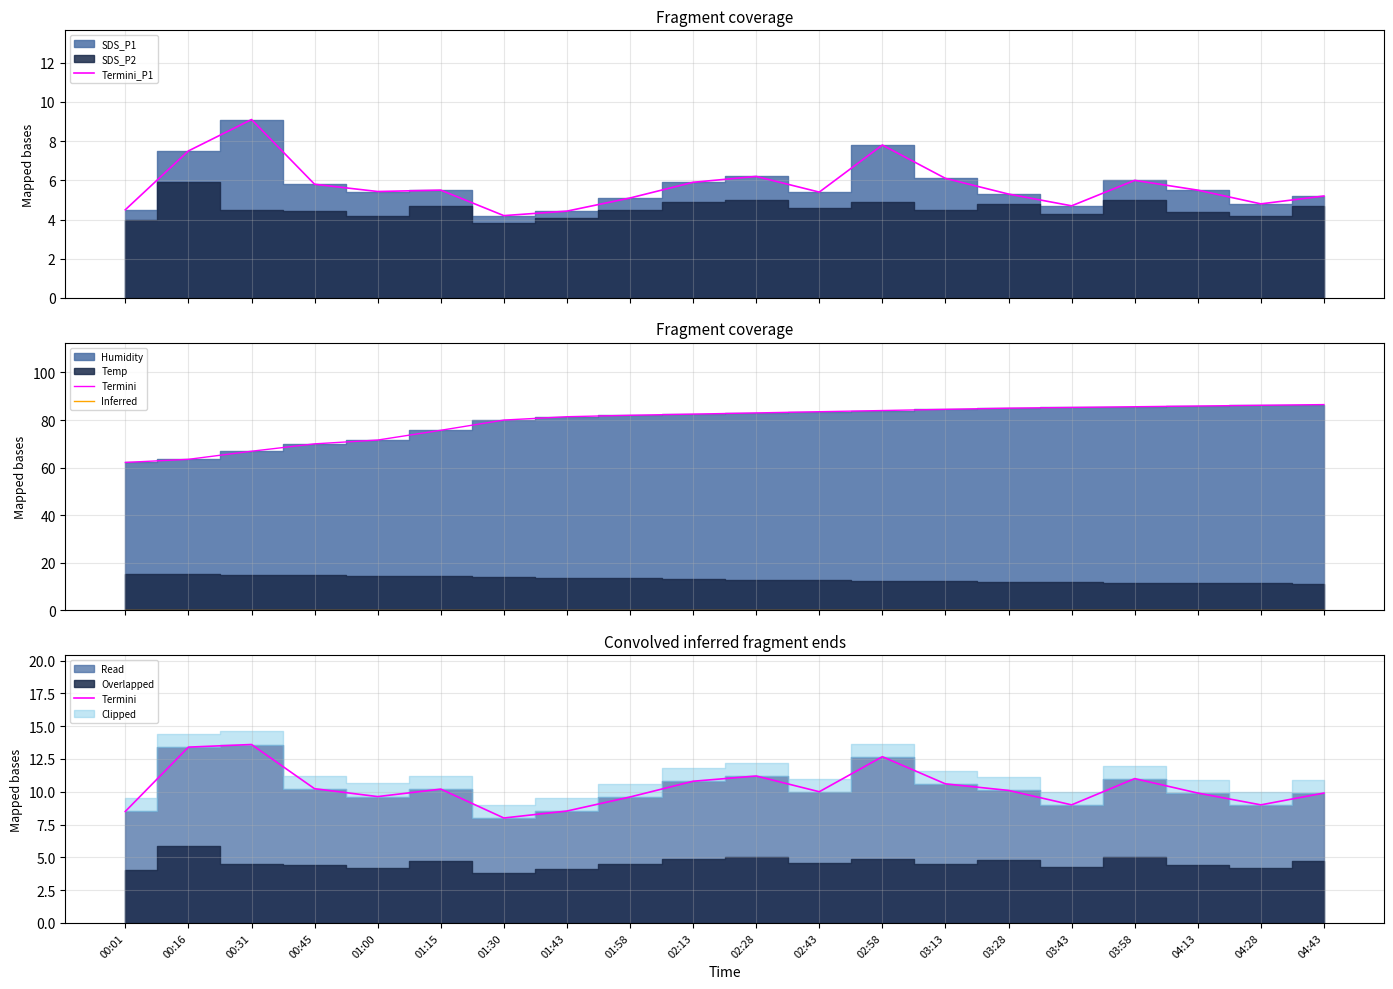

At which label is Termini_P1 closest to 6?

03:58